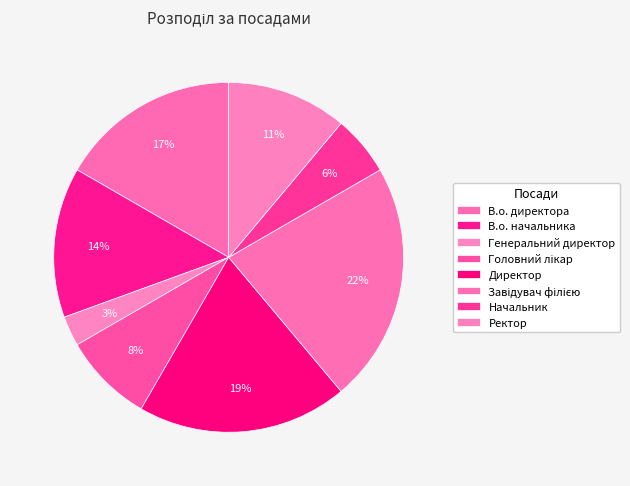

How many segments does this pie chart have?

8